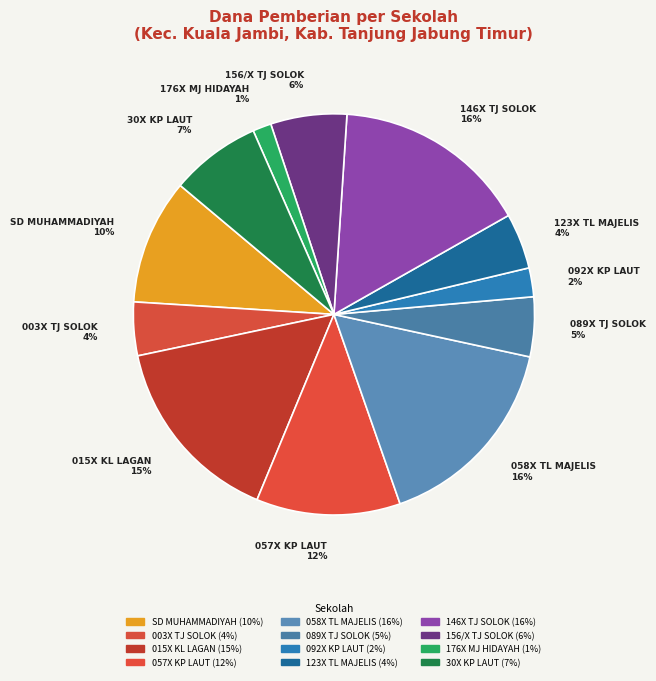

Is it true that SD MUHAMMADIYAH is 18% of the pie?

False